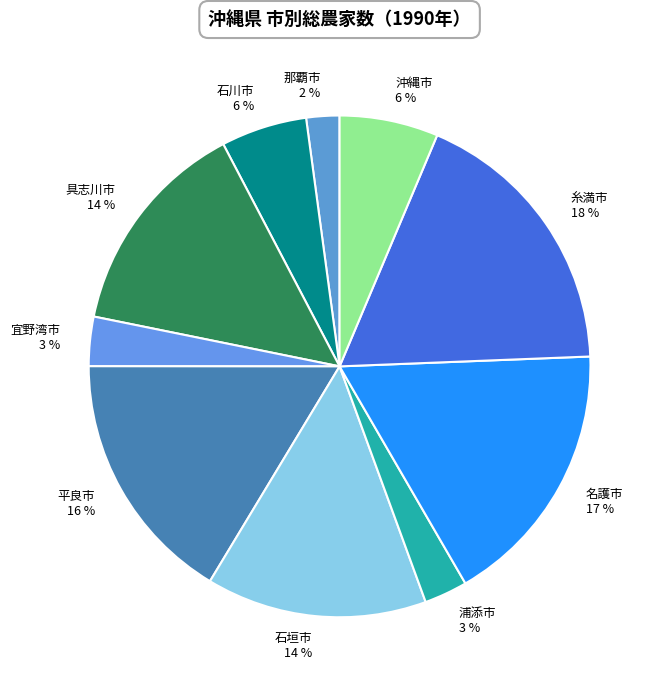

Count the number of slices in the pie.

10